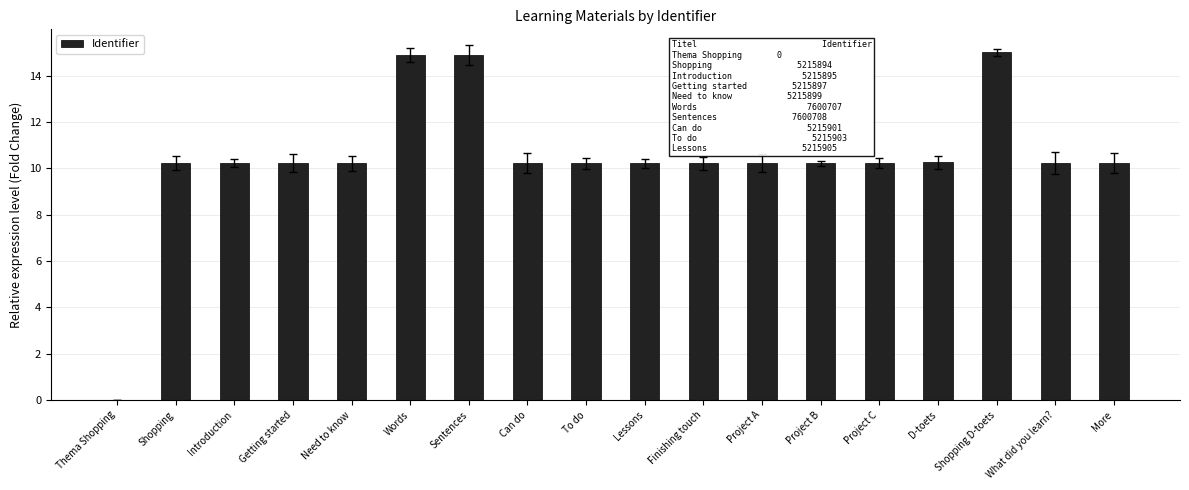

How many categories are shown in the chart?

18